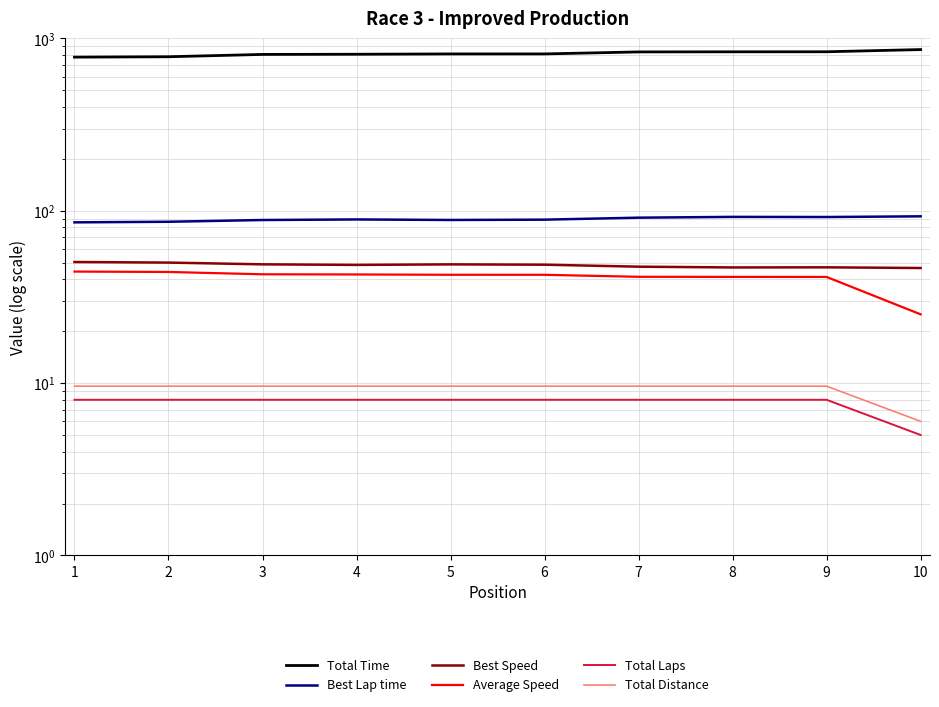

What is the value of the Total Time point at the 4th from the left?

809.5